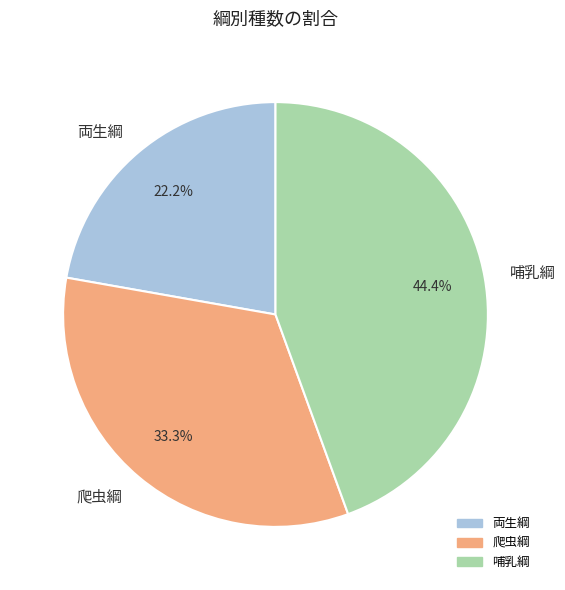

To the nearest percent, what is the combined percentage of 爬虫綱 and 両生綱?

56%